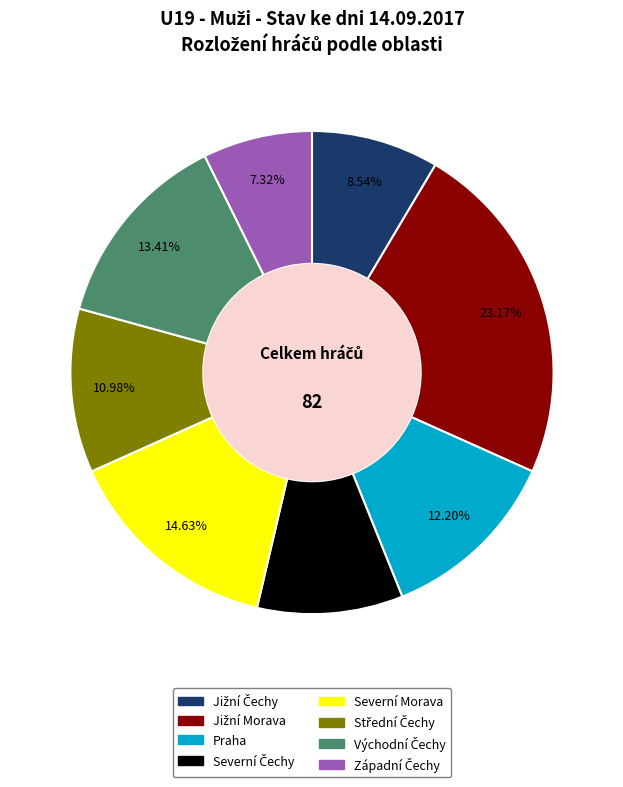

Does any single category account for the majority?

No